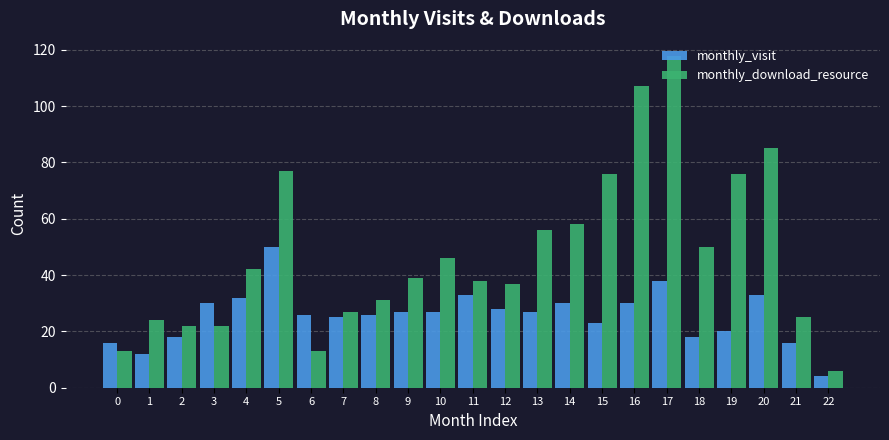

Which series has the largest total across all categories?

monthly_download_resource